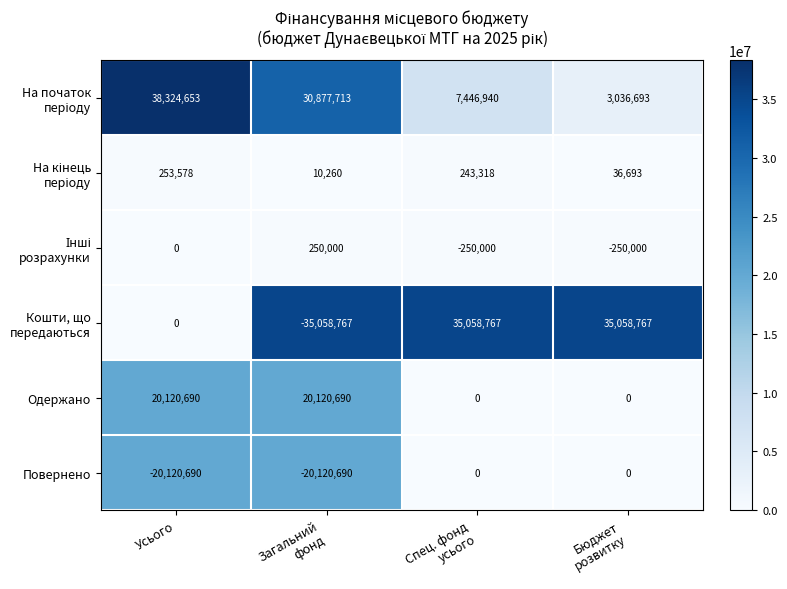

What is the sum of all Одержано values?

40241380